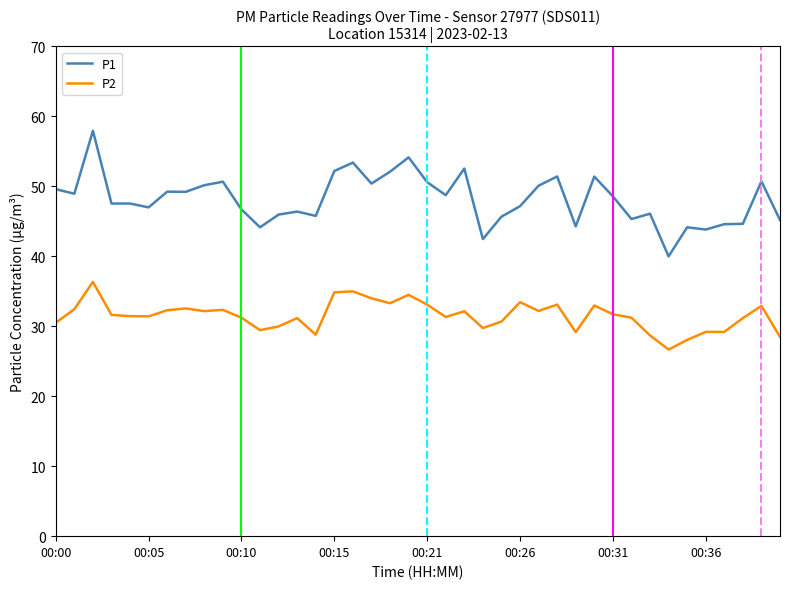

What are all the series names shown in the legend?

P1, P2